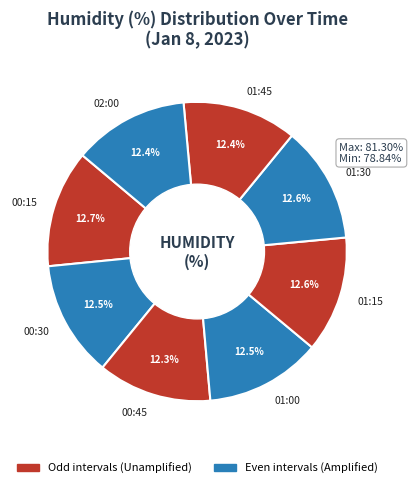

Which category has the smallest portion of the pie?

2023-01-08T00:45:00